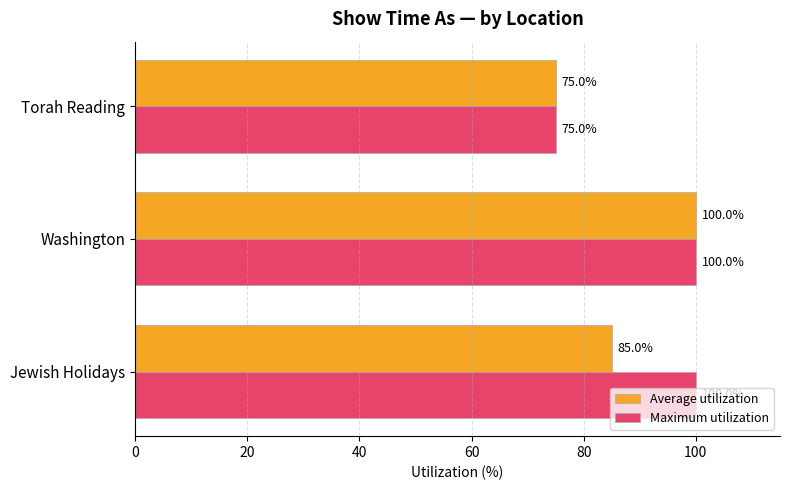

What is the highest value of the Maximum utilization series?

100